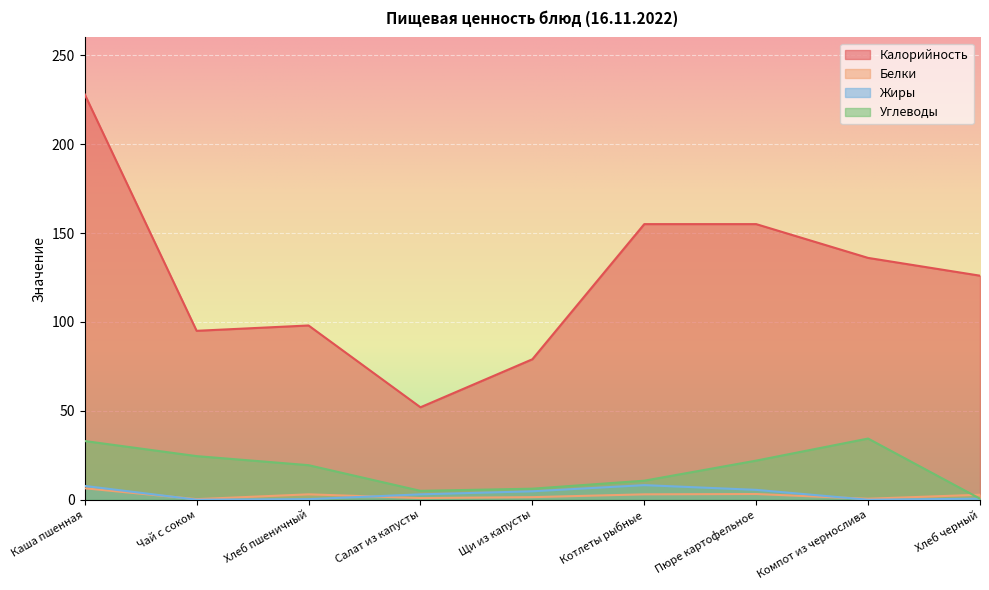

True or false: Калорийность and Жиры cross at least once.

False